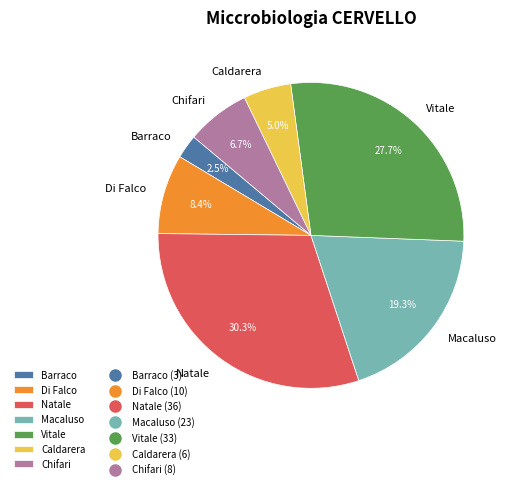

Is the sum of Natale and Barraco greater than half?

No